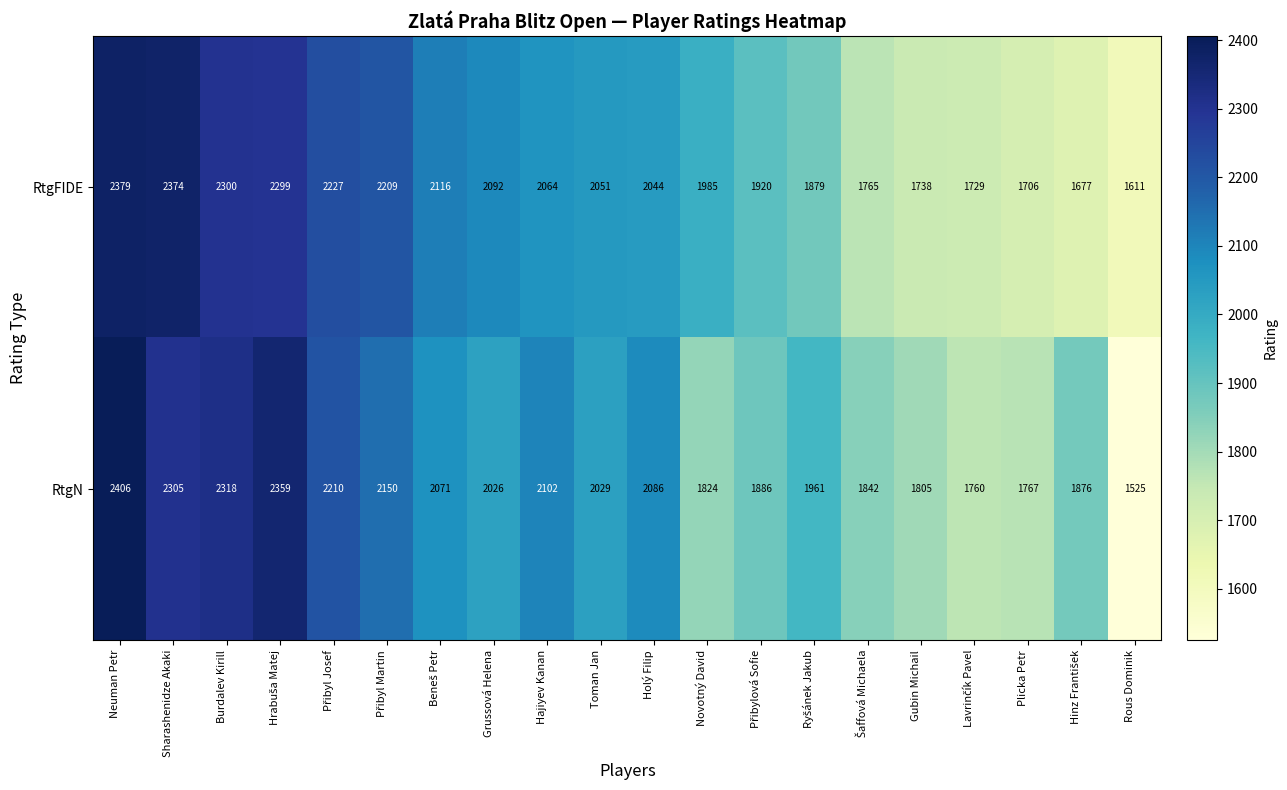

At Plicka Petr, list the series in order from smallest to largest.

RtgFIDE, RtgN